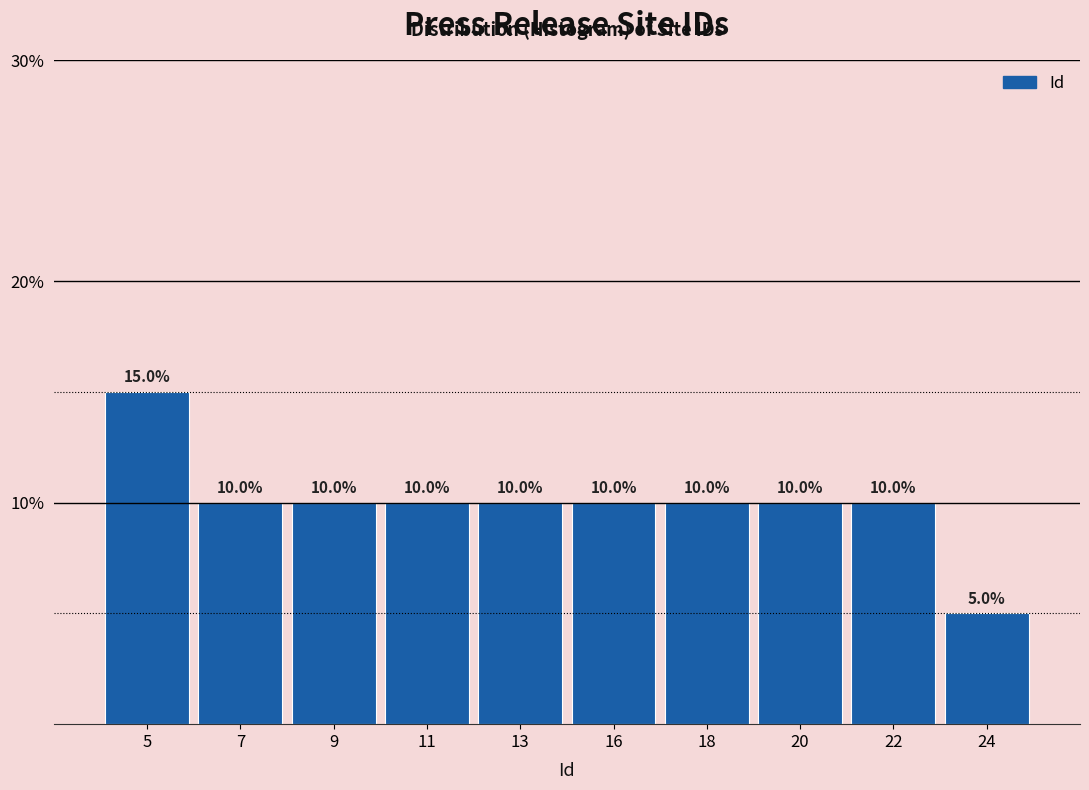

Reading left to right, transcribe all the data shown in this chart.

5=15	7=10	9=10	11=10	13=10	16=10	18=10	20=10	22=10	24=5